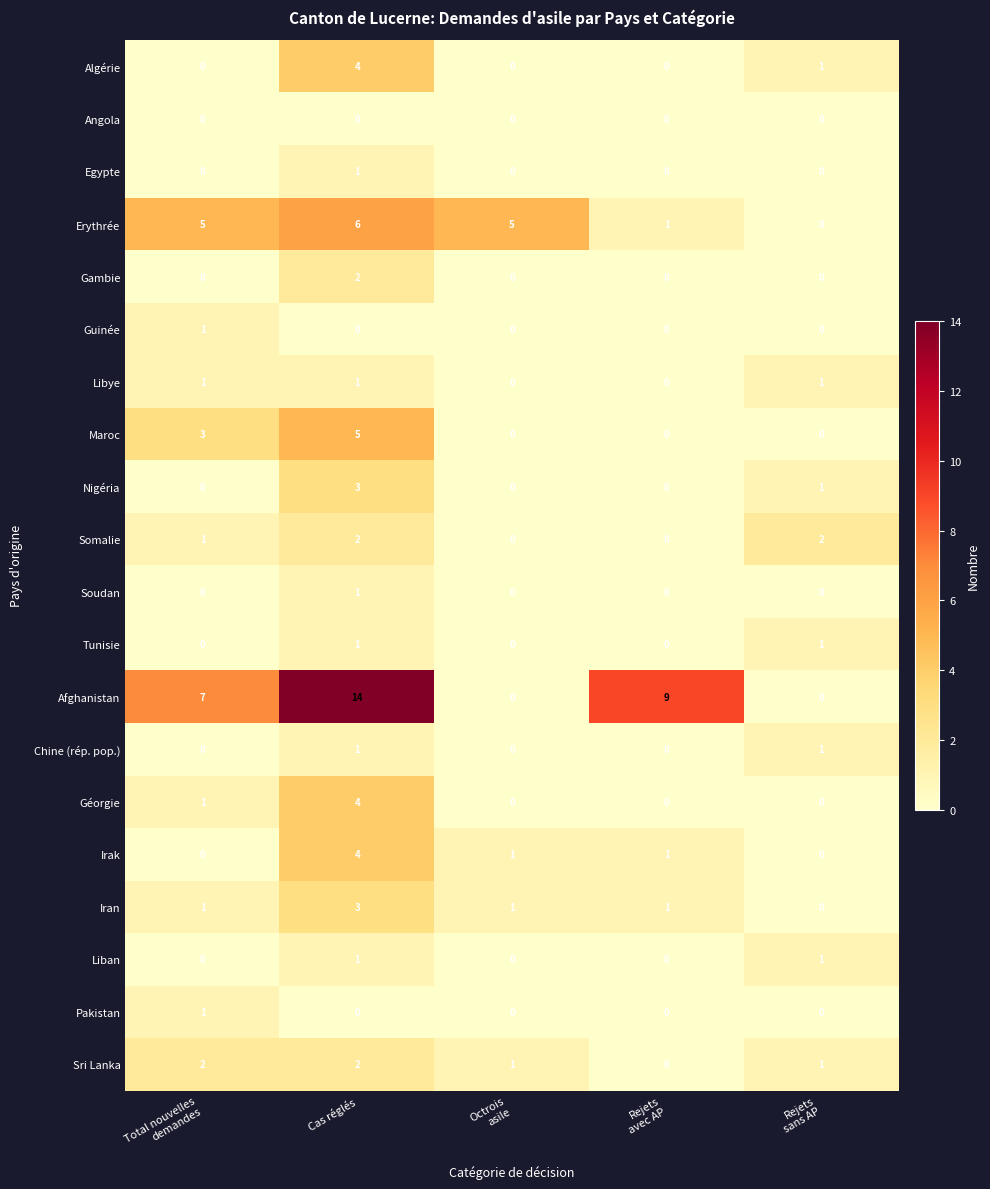

Which series has the largest range (max minus min)?

Afghanistan